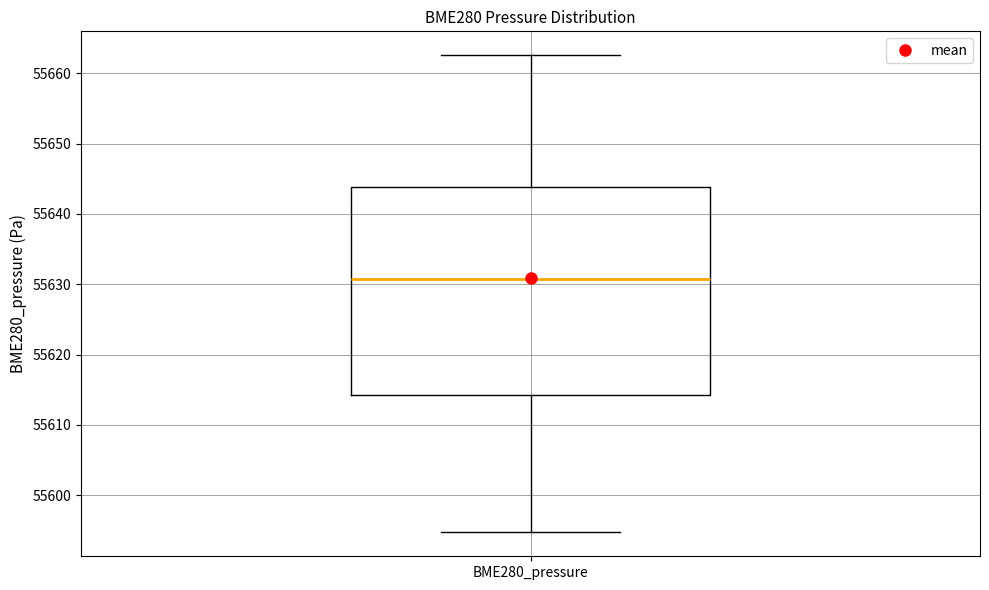

Where does the lower whisker of the box for BME280_pressure end on the y-axis? The values are not printed on the chart, so give them approximately, as read against the axis.

55595